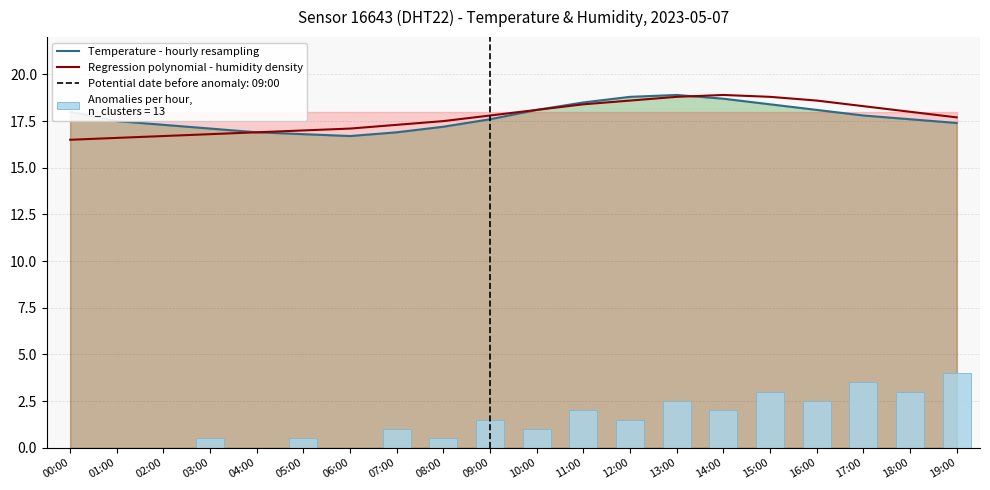

At which category is the sum across all series the highest?

13:00